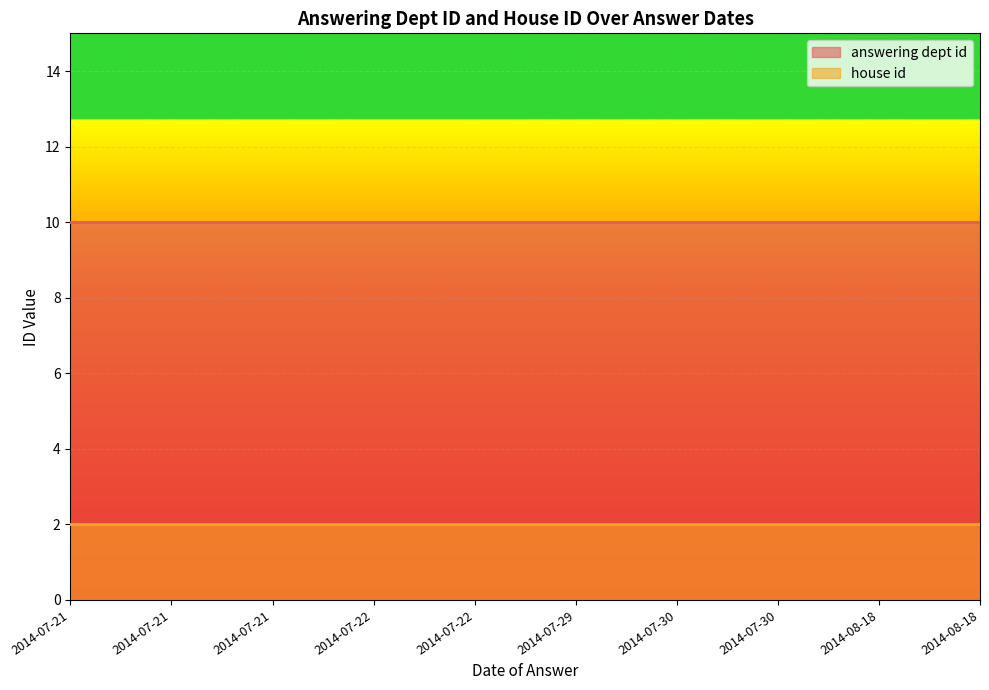

Which series has the largest range (max minus min)?

answering dept id